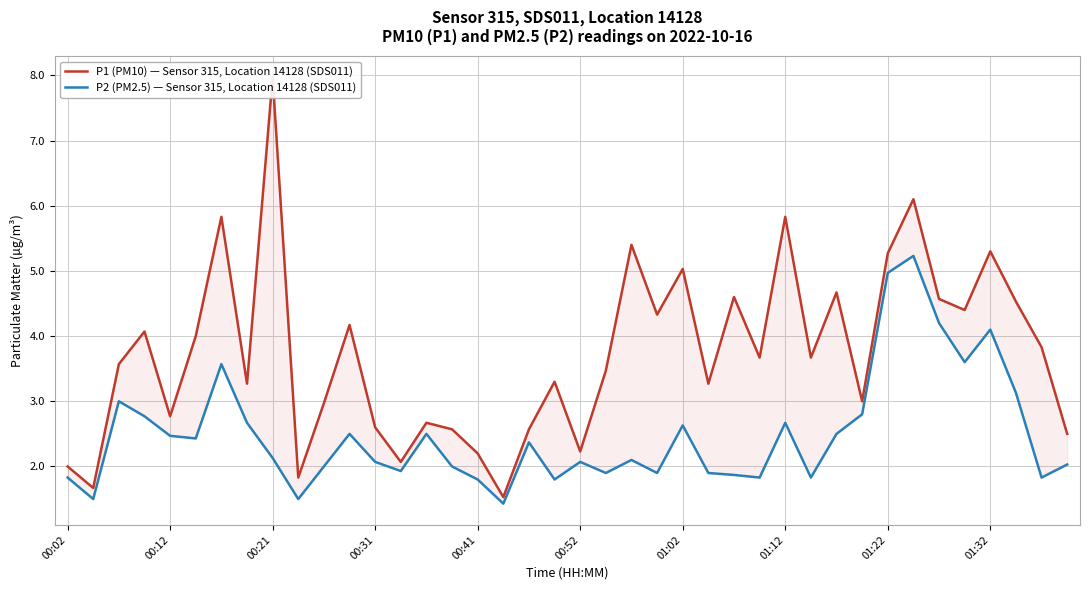

Which category has the lowest value in the P2 (PM2.5) — Sensor 315, Location 14128 (SDS011) series?

17